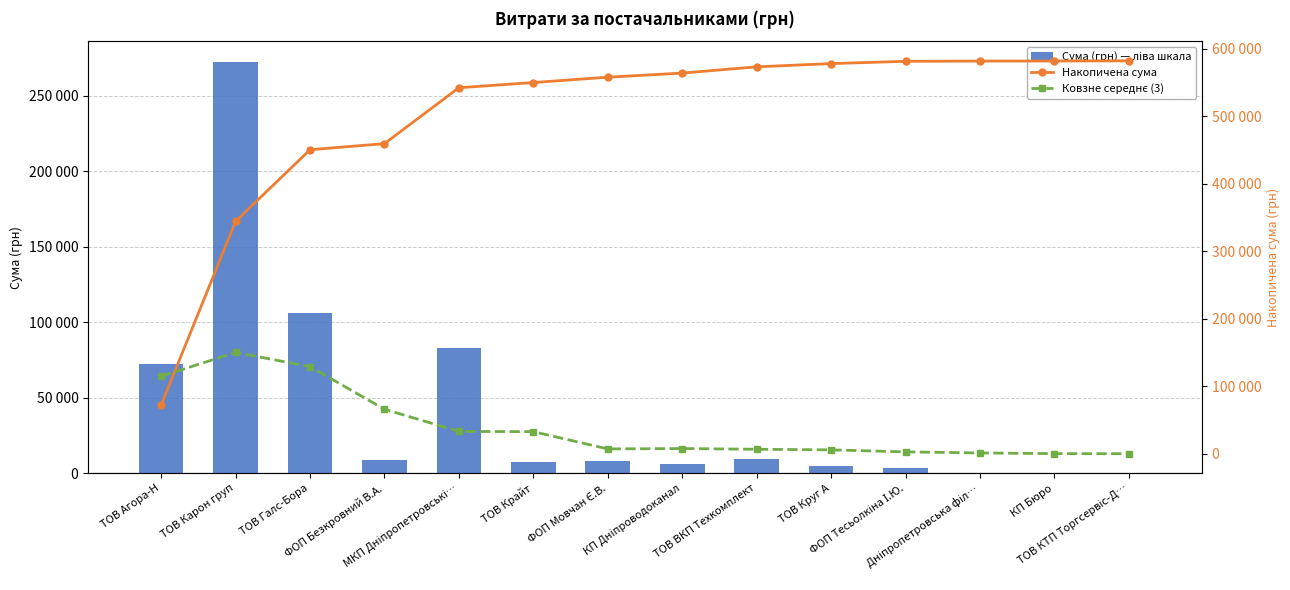

What is the label of the 7th bar from the left?

ФОП Мовчан Є.В.